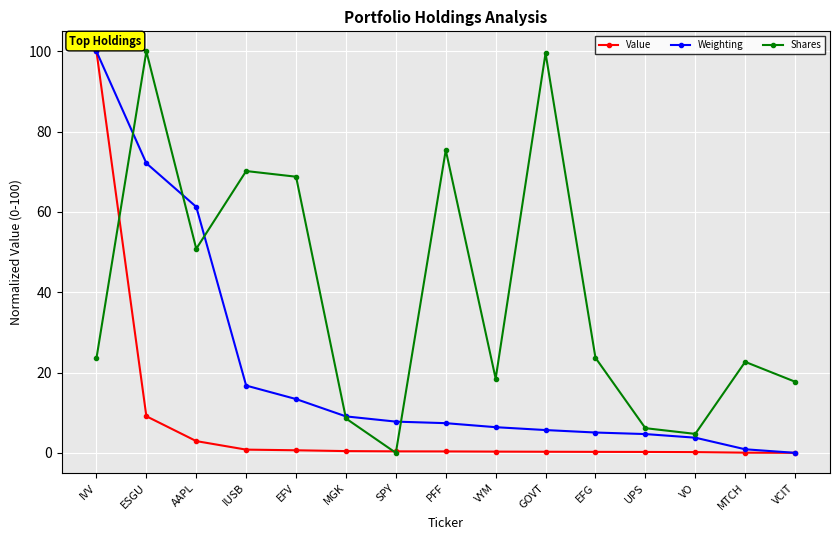

What is the value of the Weighting point at the 3rd from the left?

61.3